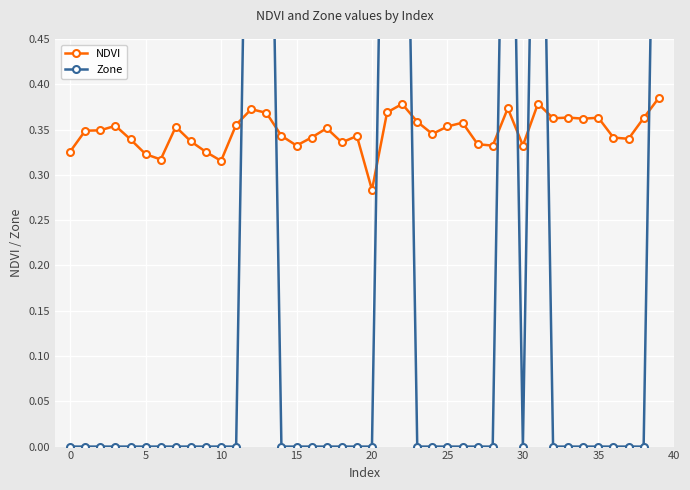

How many categories are shown in the chart?

40